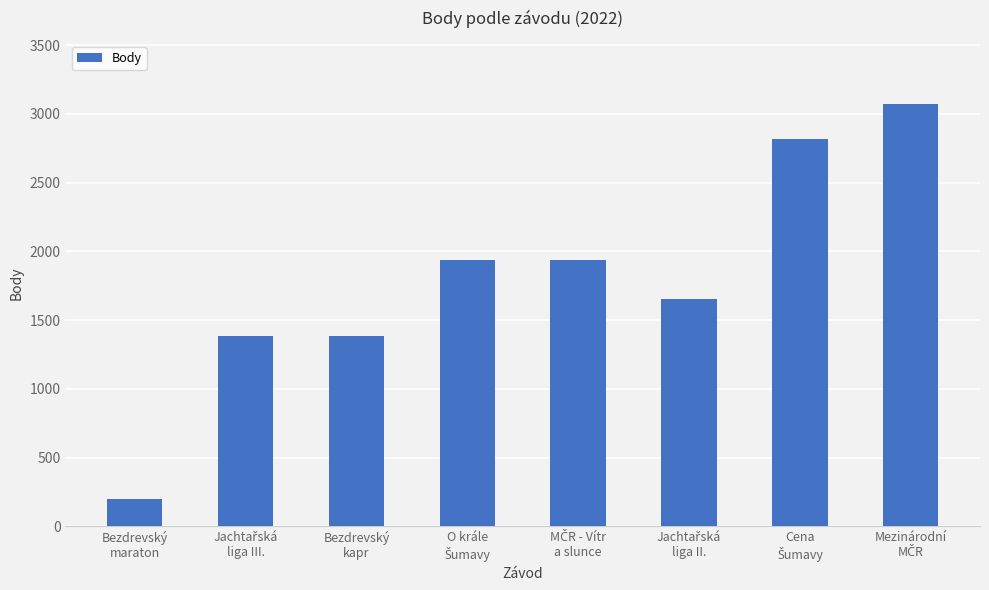

What is the label of the 3rd bar from the left?

Bezdrevský
kapr